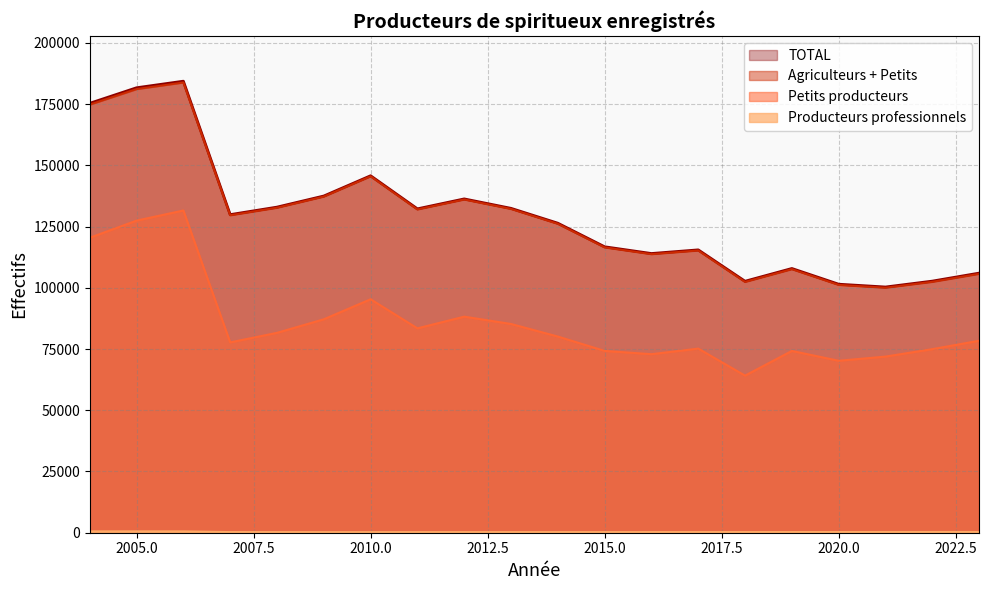

Between 2022 and 2012, which is larger?

2022